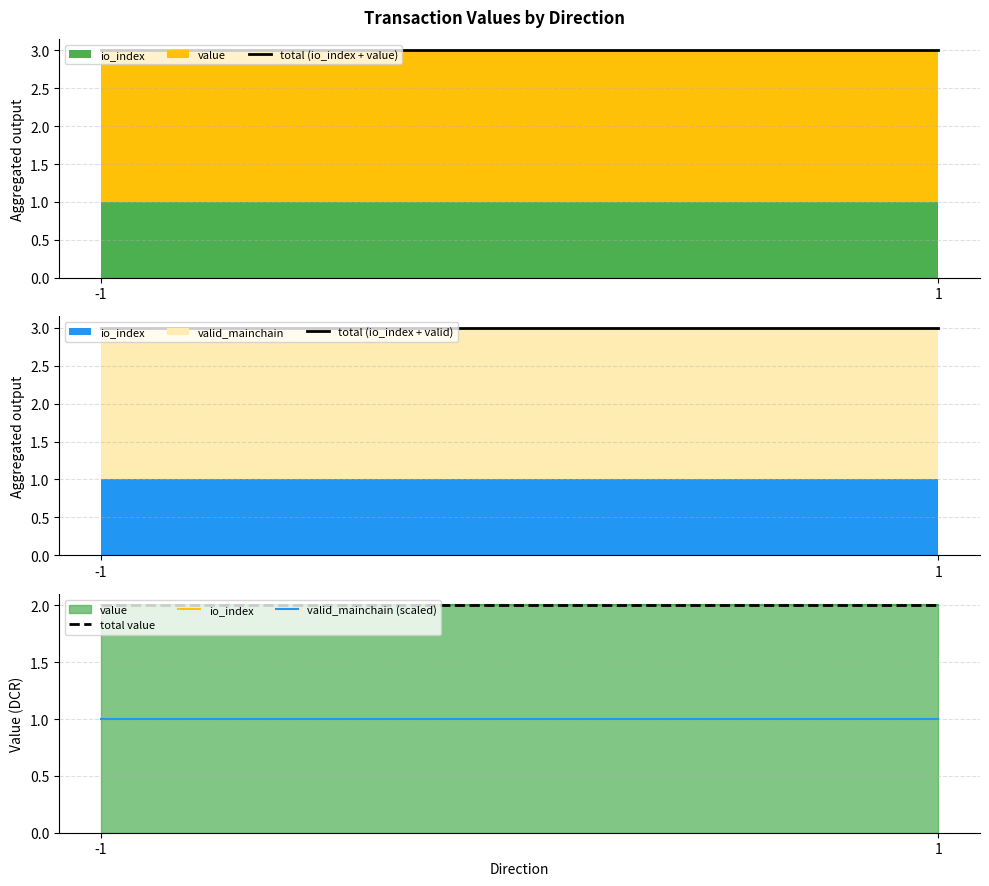

Which label corresponds to the largest value in the chart?

-1